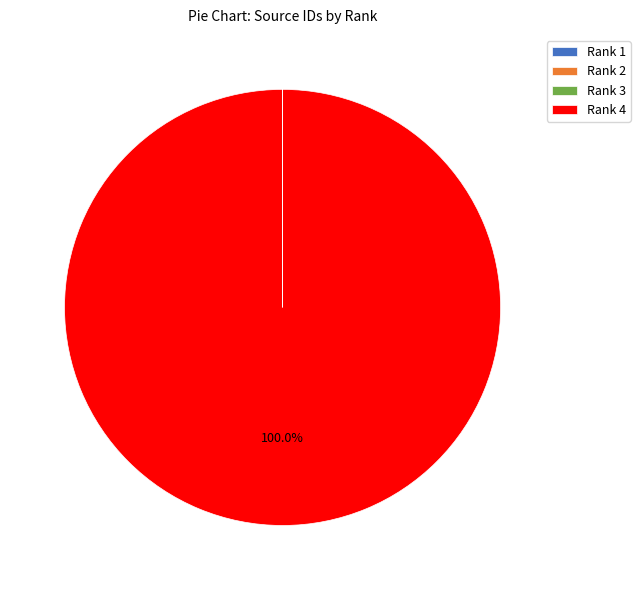

True or false: Rank 4 accounts for 91% of the total.

False